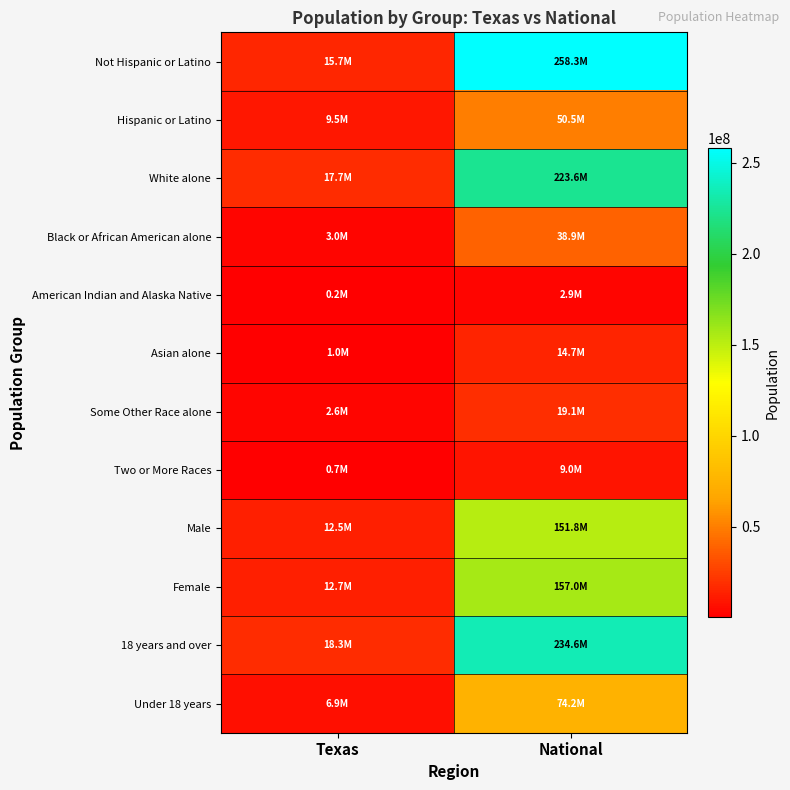

At which category does the chart reach its peak across all series?

National